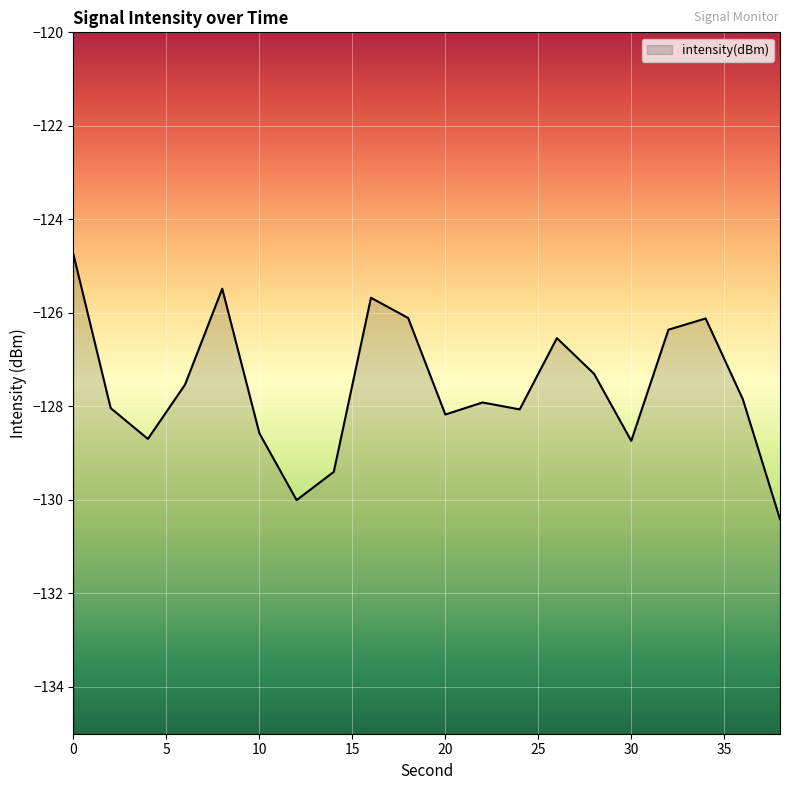

Reading left to right, list all the values displayed in this chart.

-124.8	-128.0	-128.7	-127.5	-125.5	-128.6	-130.0	-129.4	-125.7	-126.1	-128.2	-127.9	-128.1	-126.5	-127.3	-128.7	-126.4	-126.1	-127.8	-130.4